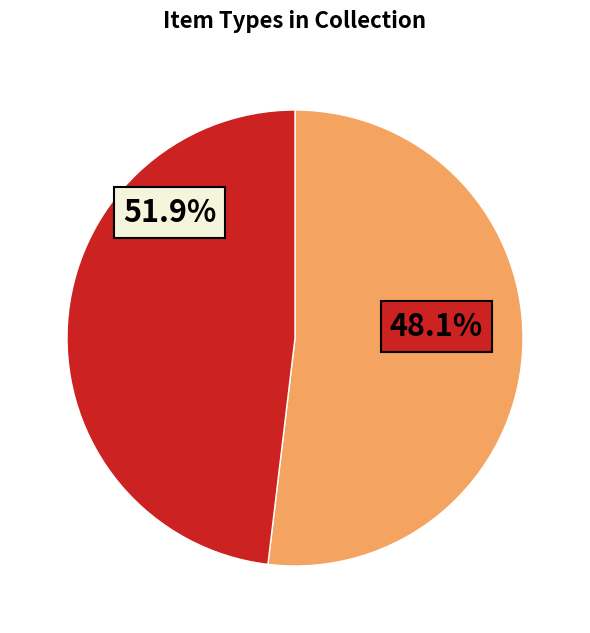

Do Newspaper Article (1878) and Book (2026) together represent more than half of the pie?

Yes